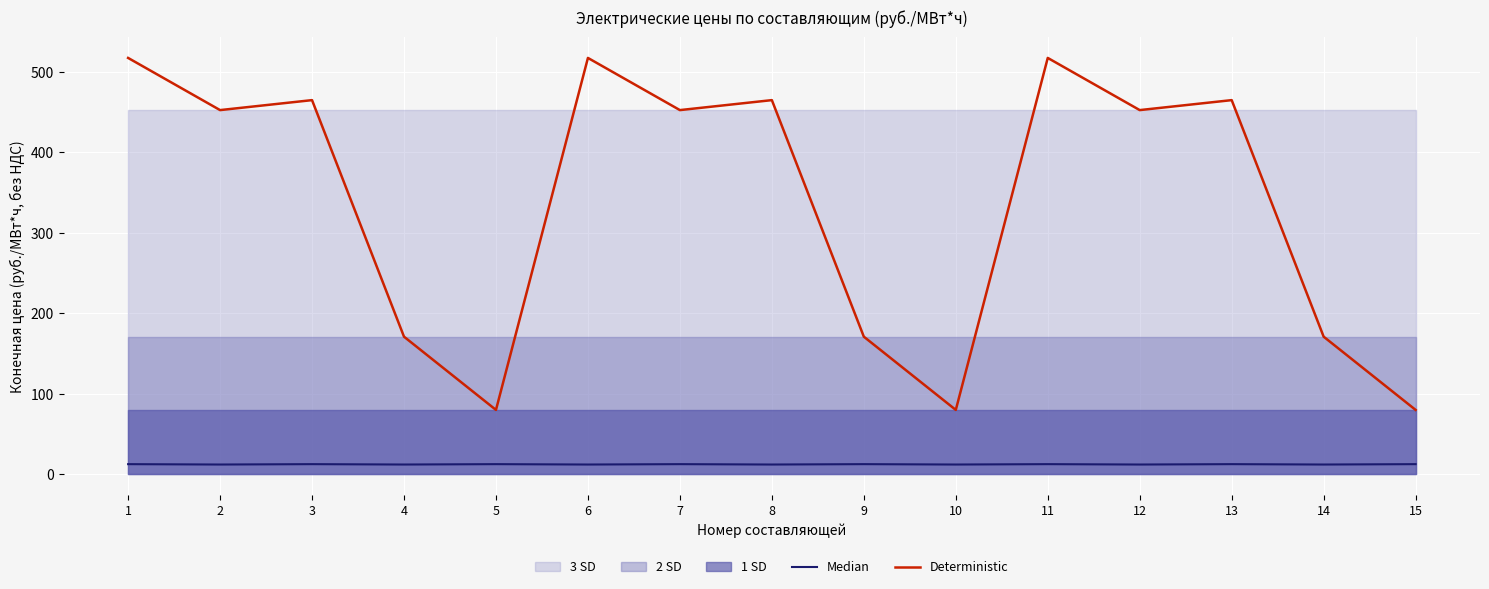

True or false: Deterministic has more than 1 points higher than both neighbors.

True